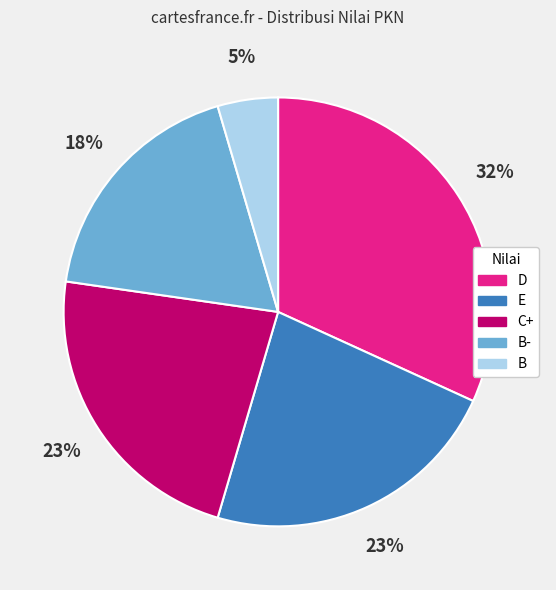

To the nearest percent, what is the average slice percentage?

20%